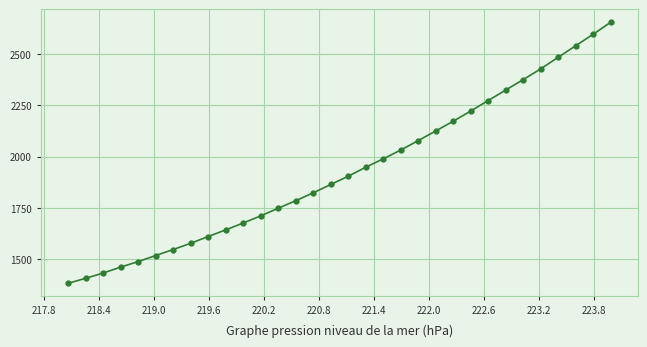

What is the smallest value displayed?

1381.3